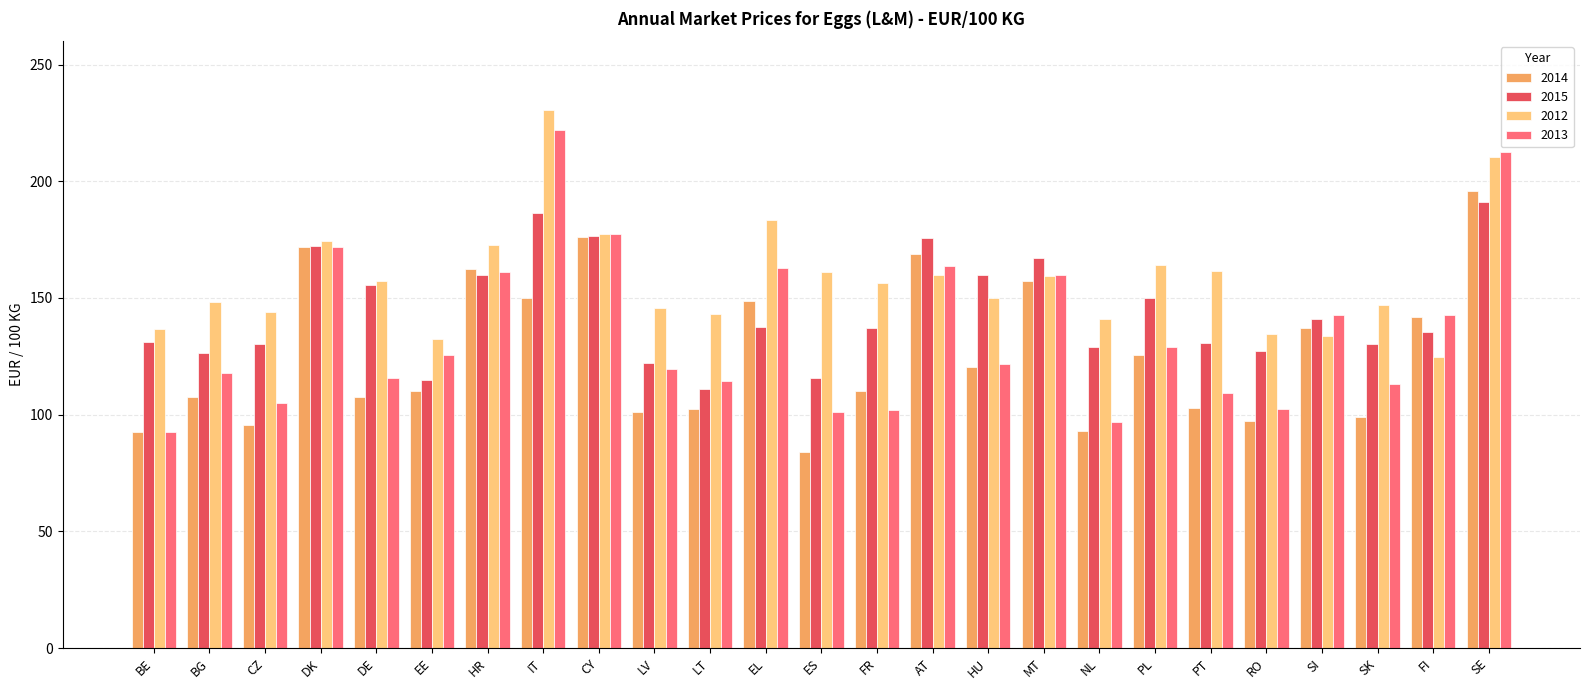

Rank the series by their average value, from highest to lowest.

2012, 2015, 2013, 2014